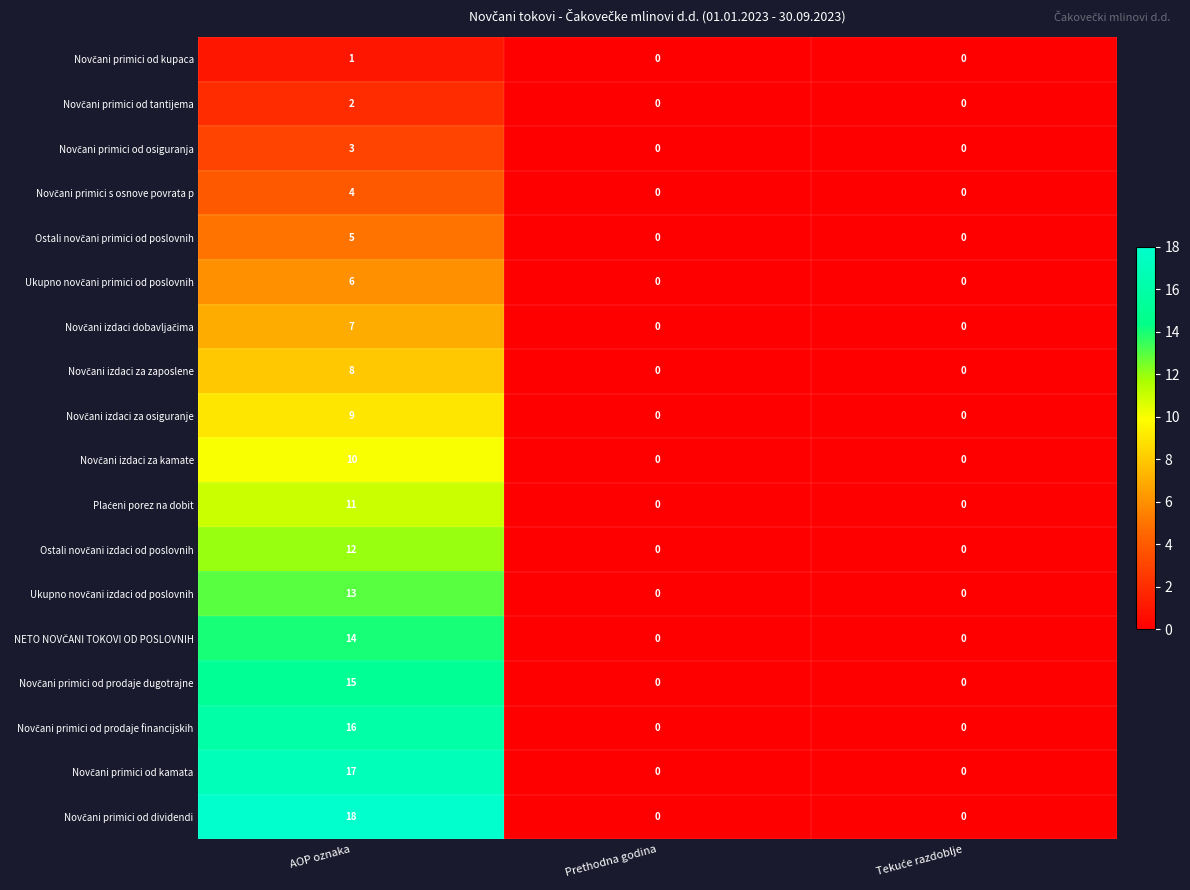

At which category is the sum across all series the highest?

AOP oznaka